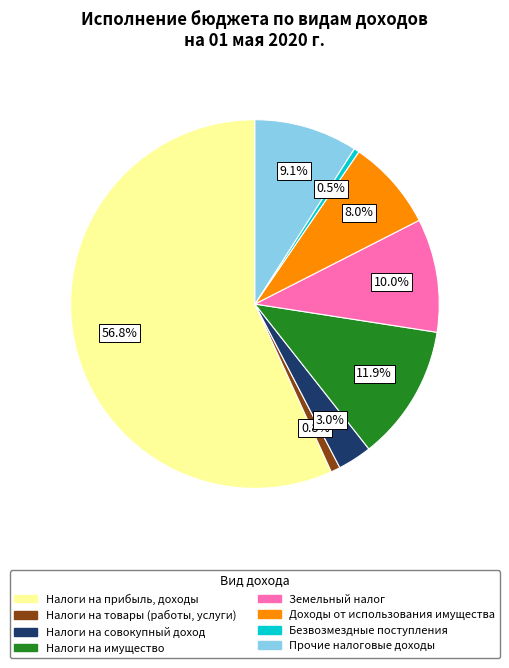

What is the ratio of the value at Земельный налог to the value at Доходы от использования имущества?

1.2